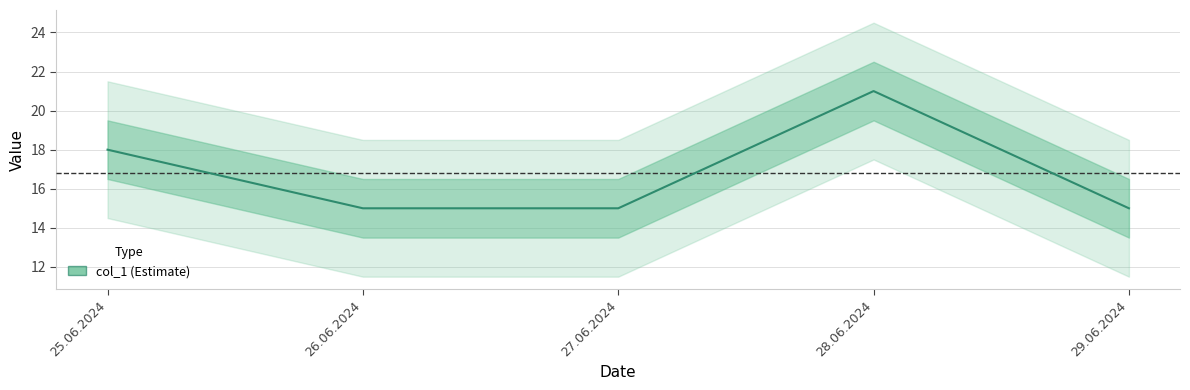

How many values exceed 15?

2